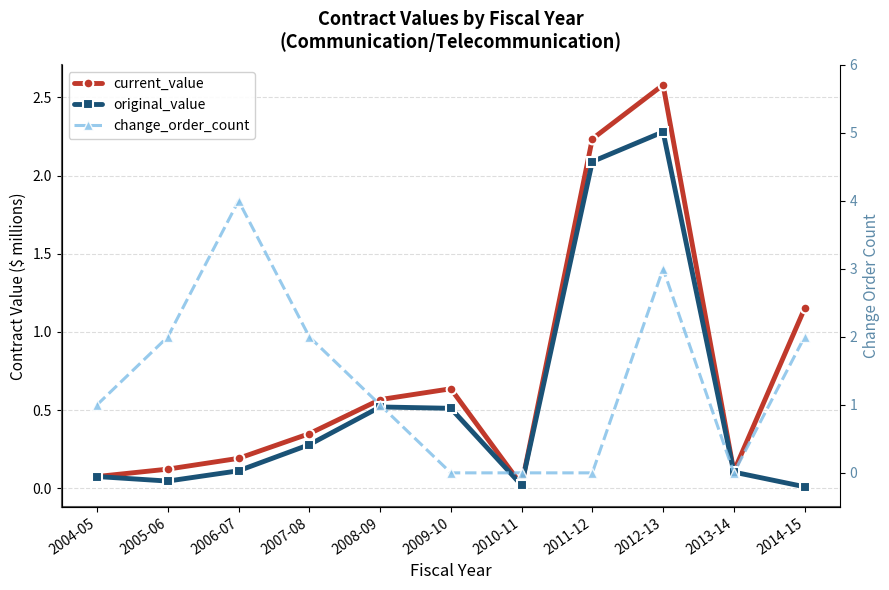

The original_value series shows 0.0 at 2005-06. True or false?

True